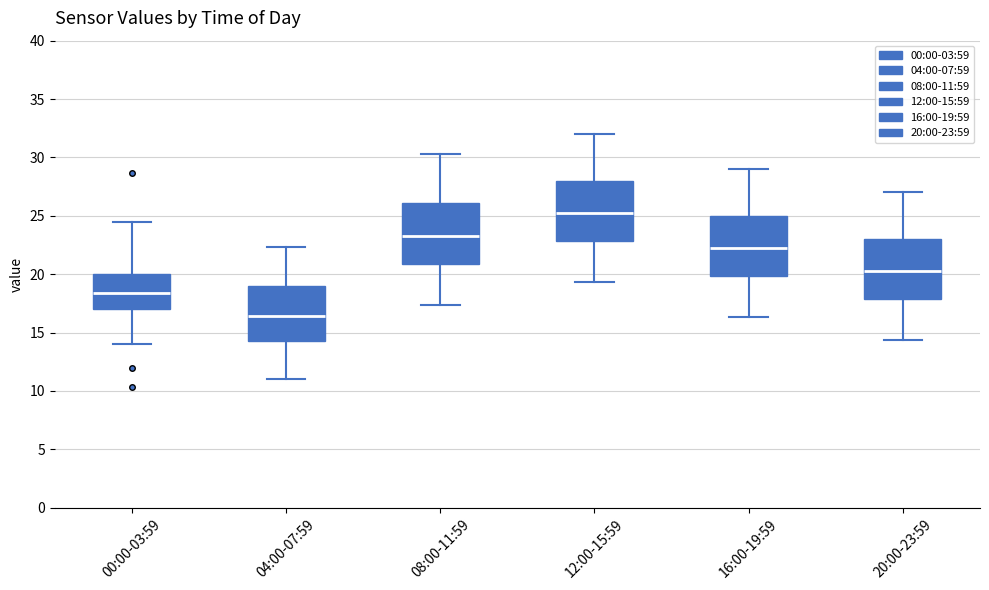

Where does the median line of the box for 08:00-11:59 sit on the y-axis? The values are not printed on the chart, so give them approximately, as read against the axis.

23.5